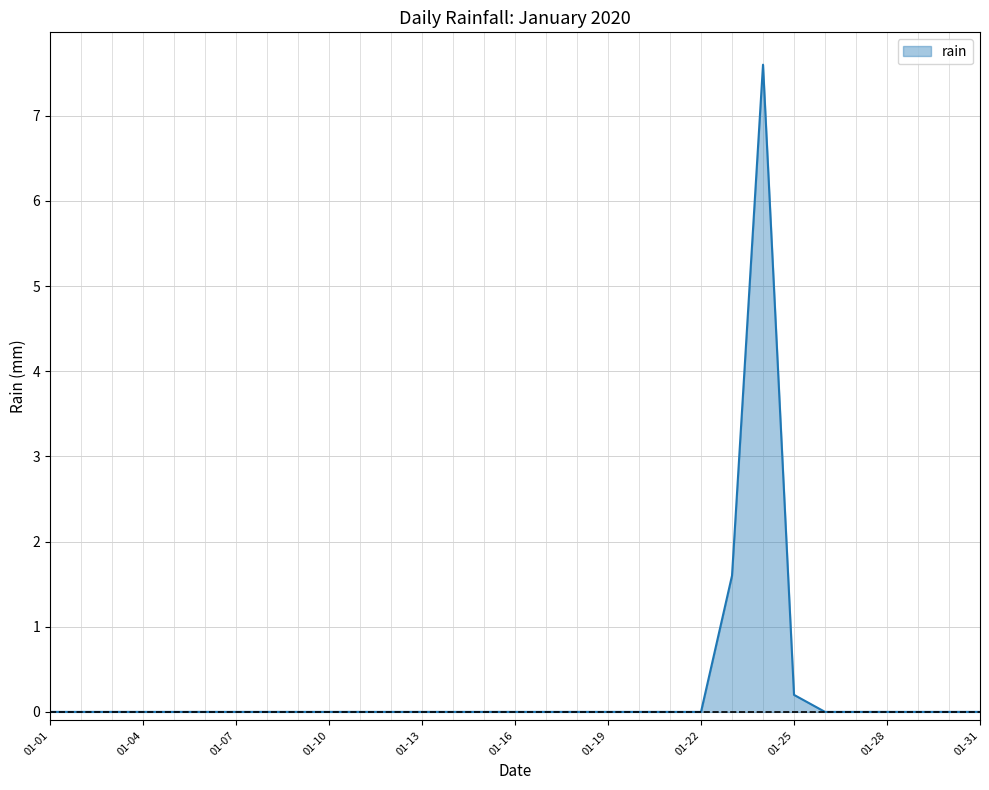

At which category does the data reach its first local peak?

2020-01-24